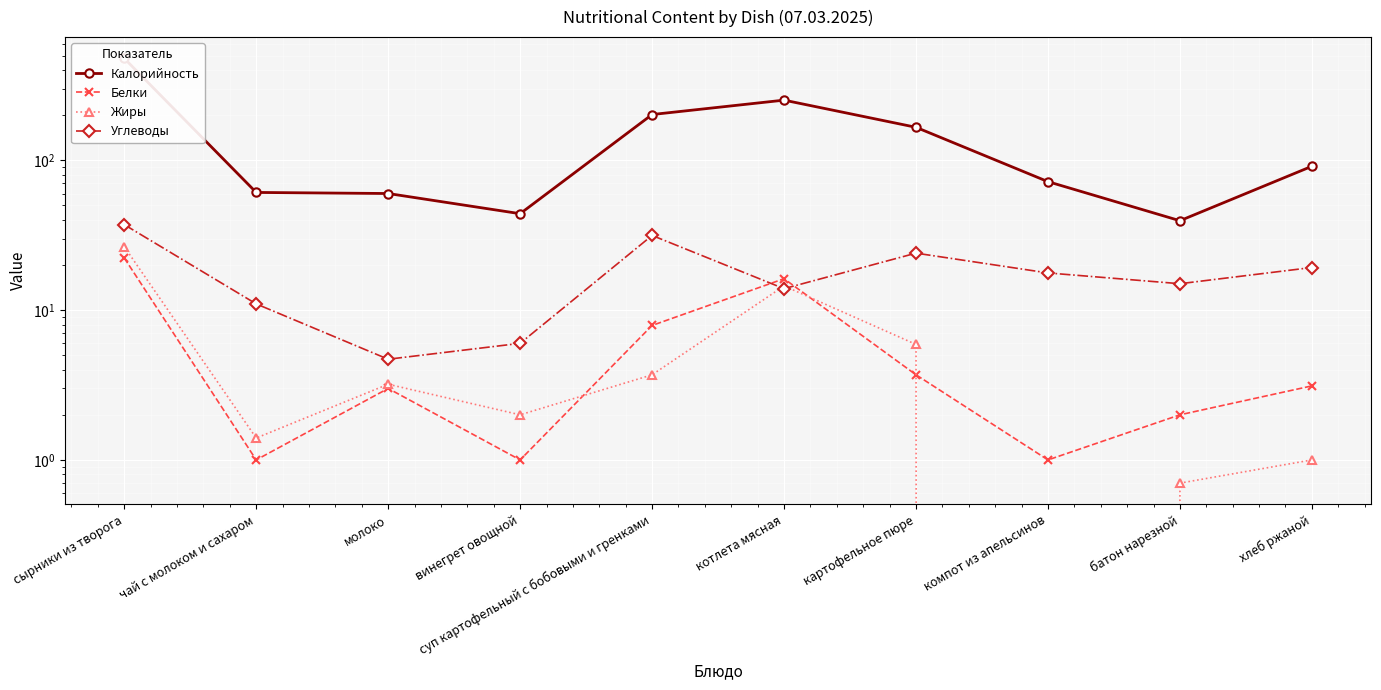

What is the label of the 5th point from the left?

суп картофельный с бобовыми и гренками